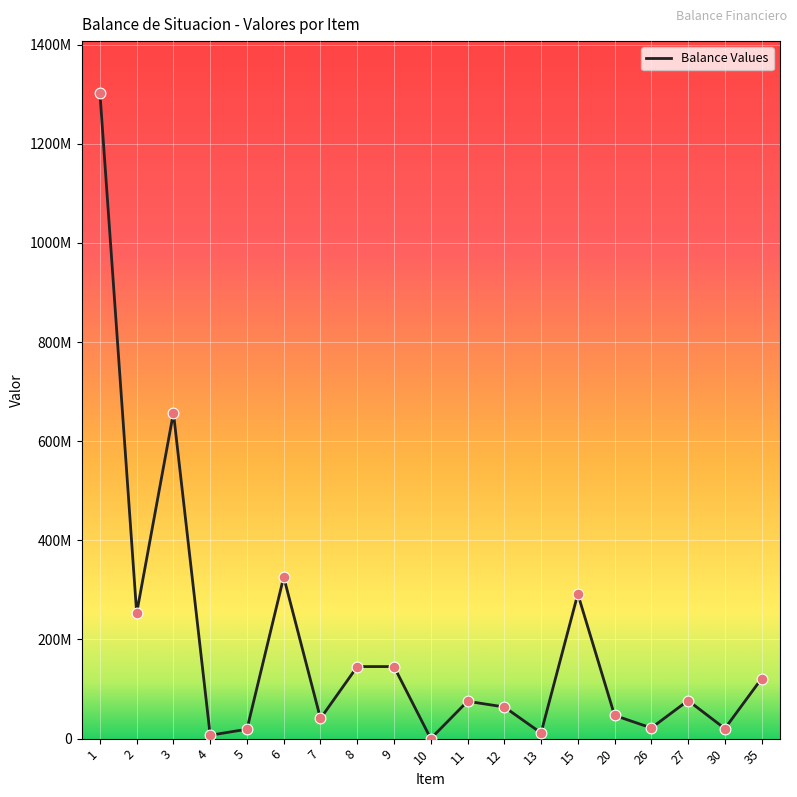

What is the ratio of the value at 6 to the value at 27?

4.2